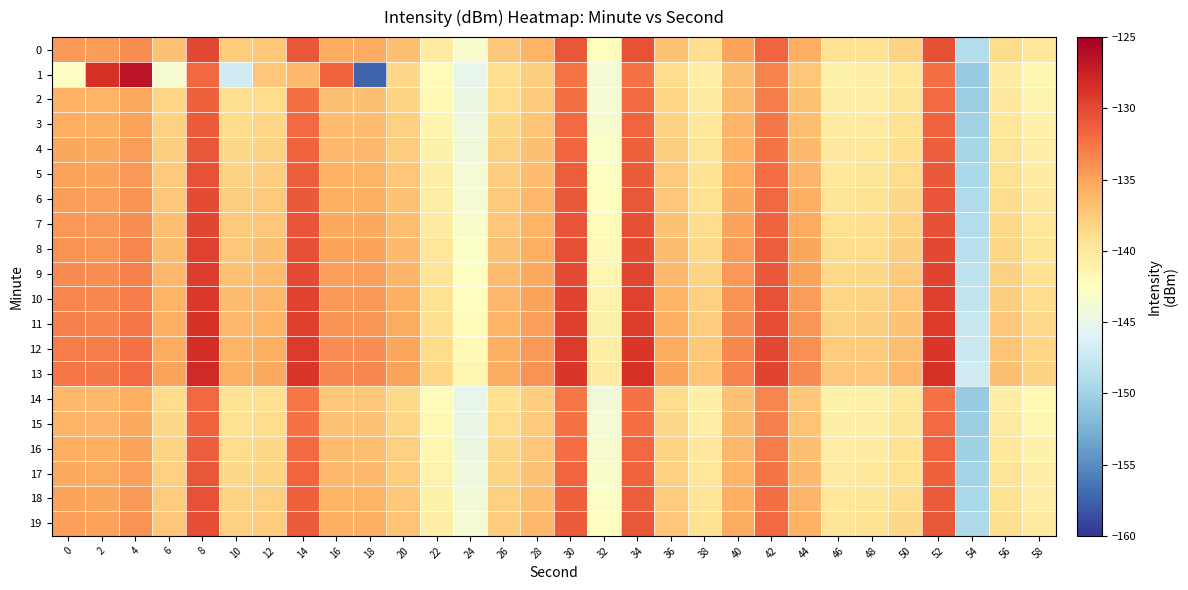

What is the difference between the highest and lowest values at 8?

3.7